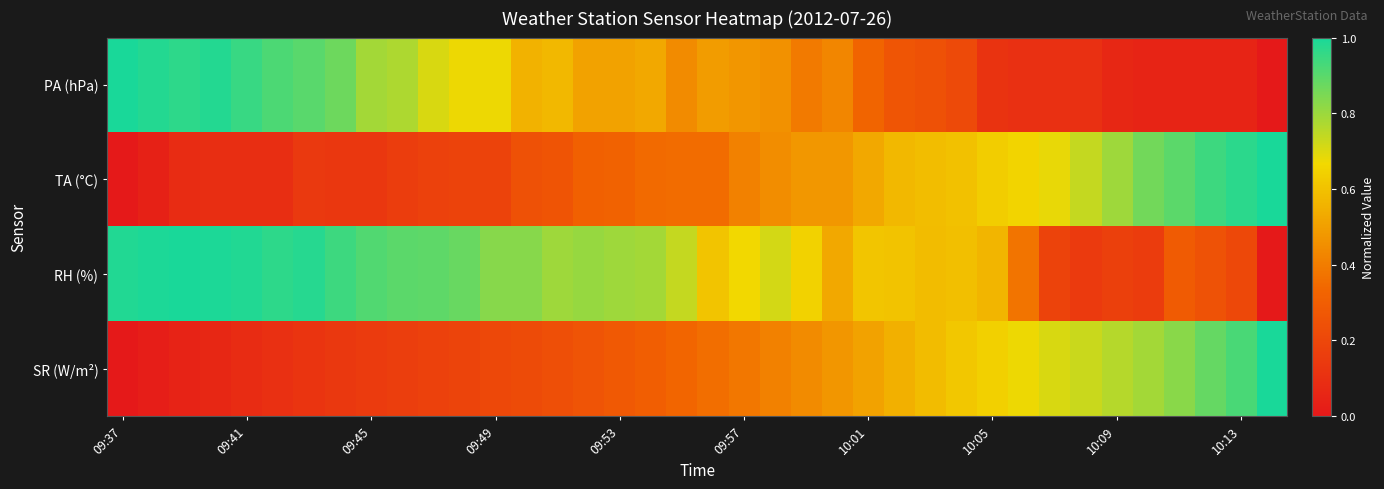

How many data points does each series have?

38